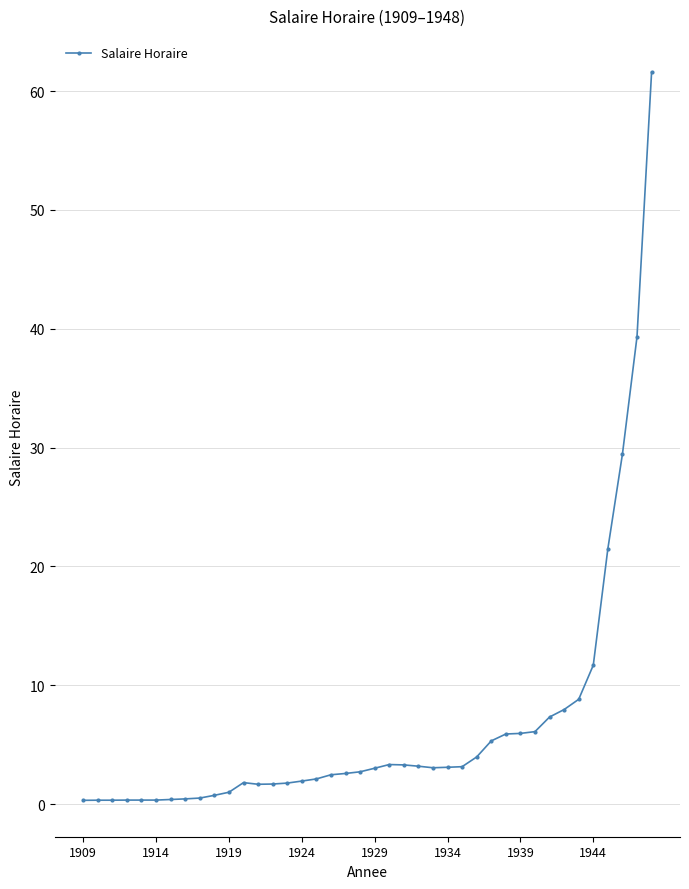

What is the maximum value shown in the chart?

61.6